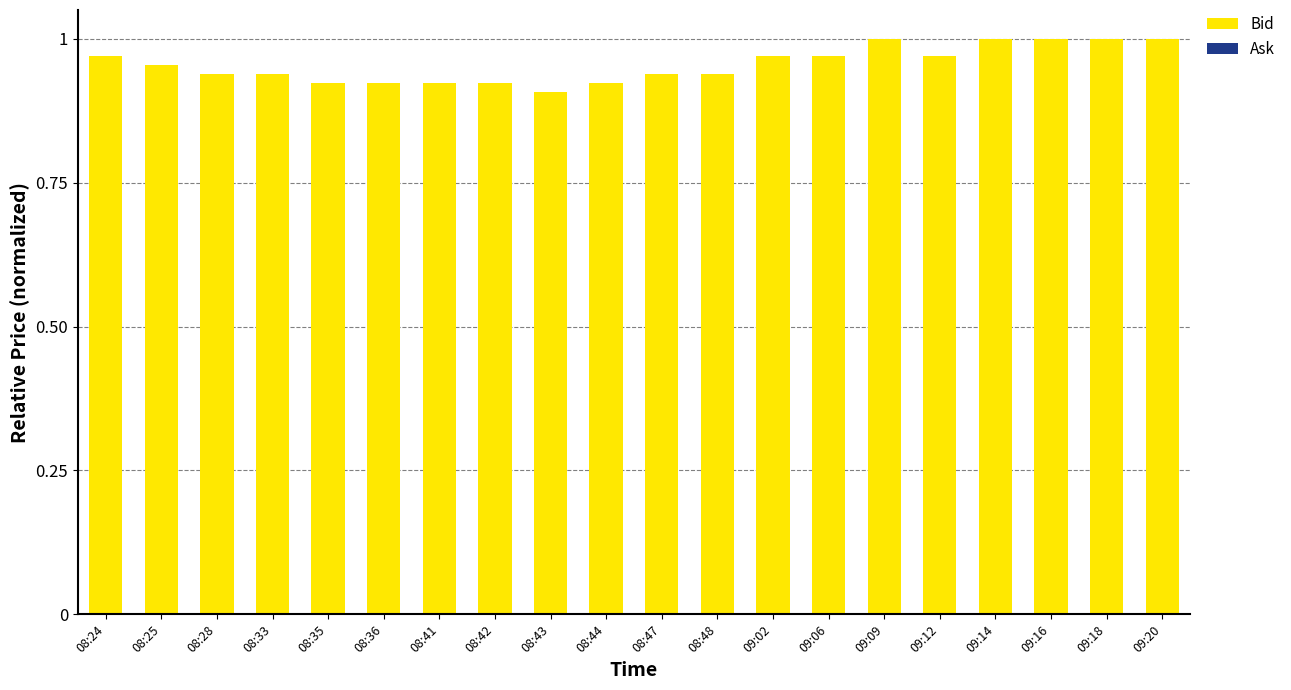

What is the label of the 2nd bar from the left?

08:25